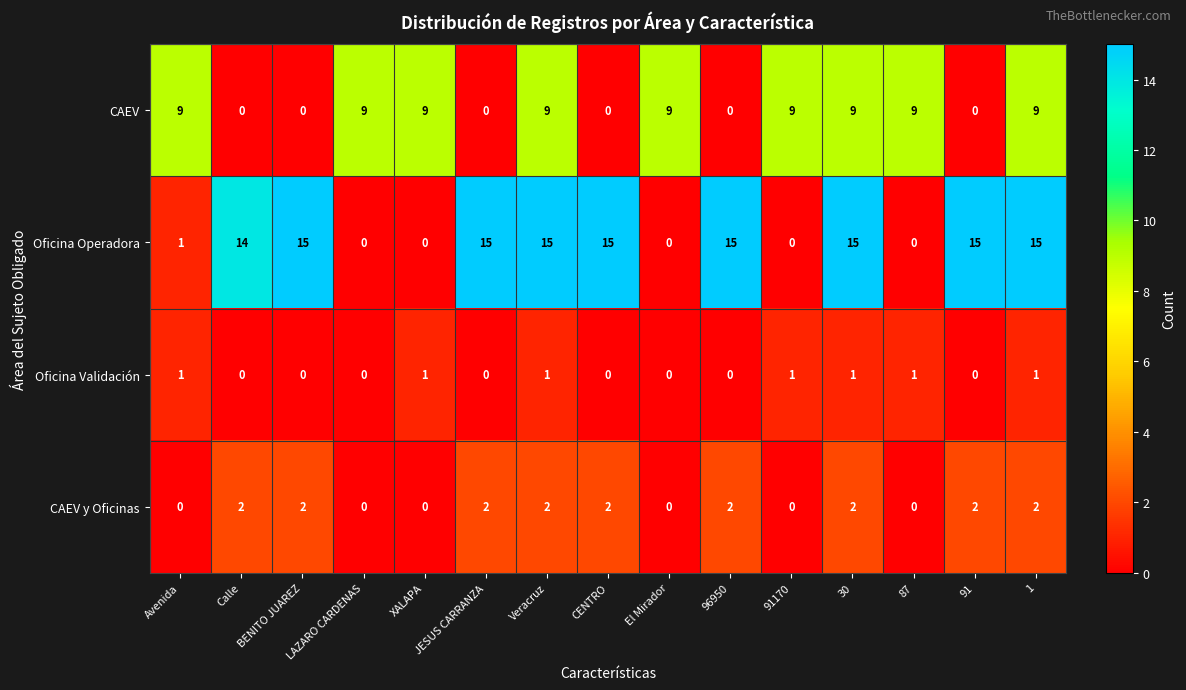

What is the total value across all series at 91?

17